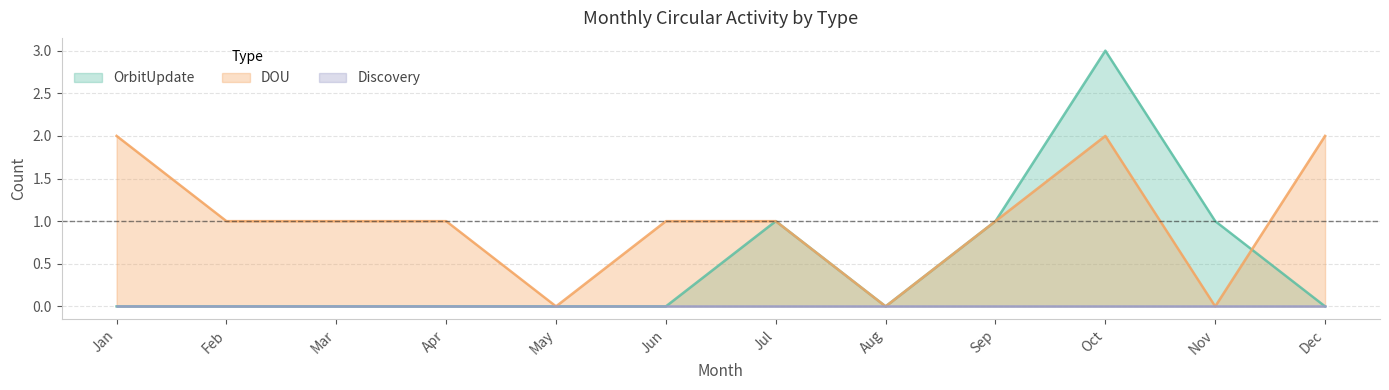

Is it true that OrbitUpdate equals -2 at Dec?

False